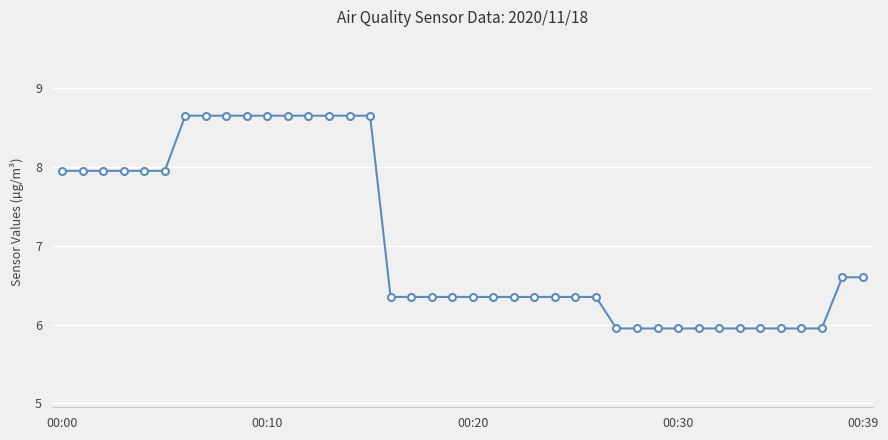

The value at 00:00 is 11.7. True or false?

False